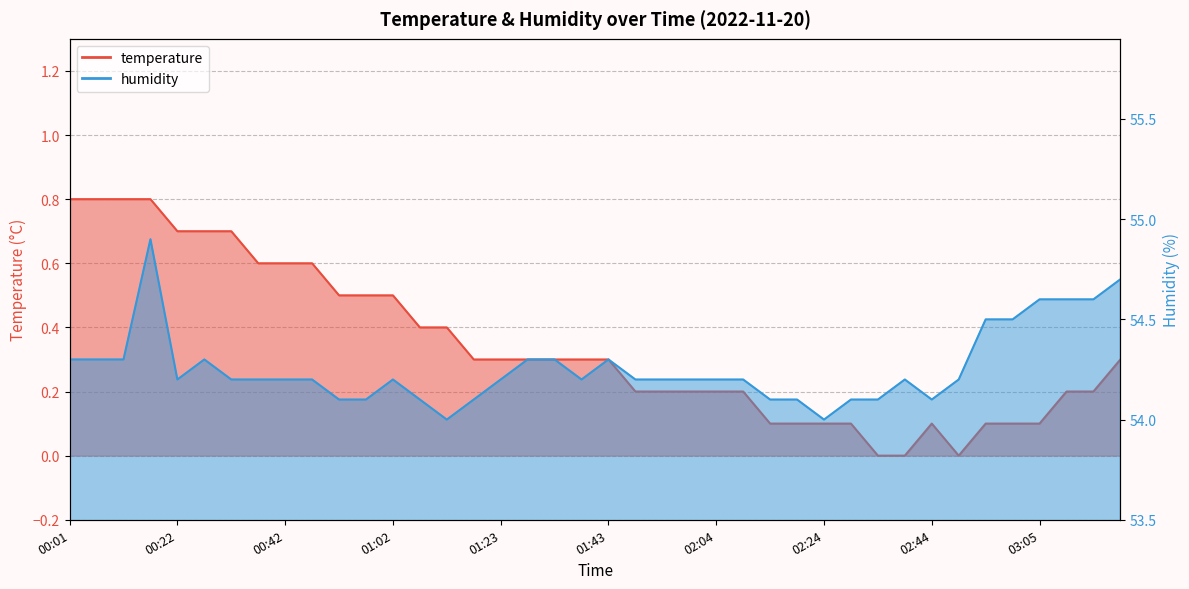

Reading right to left, what are all the values shown in this chart?

temperature: 0.3	0.2	0.2	0.1	0.1	0.1	0.0	0.1	0.0	0.0	0.1	0.1	0.1	0.1	0.2	0.2	0.2	0.2	0.2	0.3	0.3	0.3	0.3	0.3	0.3	0.4	0.4	0.5	0.5	0.5	0.6	0.6	0.6	0.7	0.7	0.7	0.8	0.8	0.8	0.8
humidity: 54.7	54.6	54.6	54.6	54.5	54.5	54.2	54.1	54.2	54.1	54.1	54.0	54.1	54.1	54.2	54.2	54.2	54.2	54.2	54.3	54.2	54.3	54.3	54.2	54.1	54.0	54.1	54.2	54.1	54.1	54.2	54.2	54.2	54.2	54.3	54.2	54.9	54.3	54.3	54.3